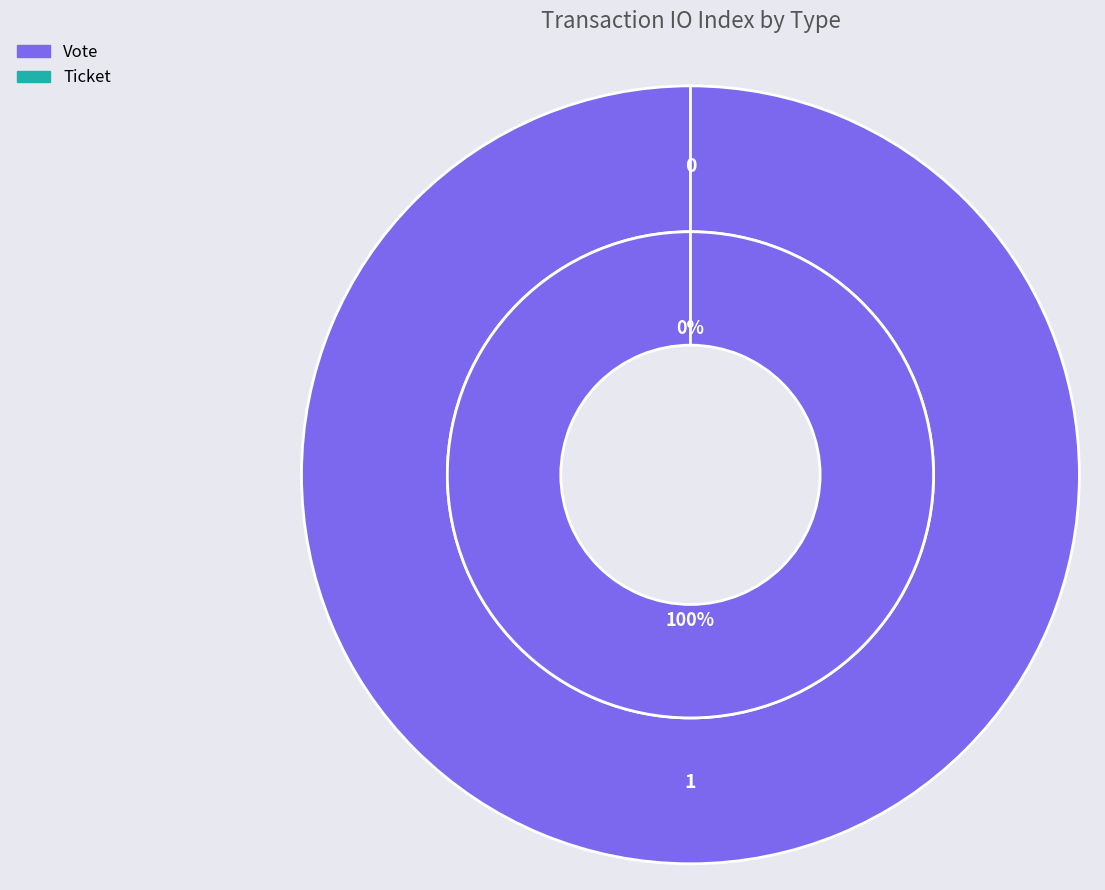

What is the largest slice in the pie chart?

Vote